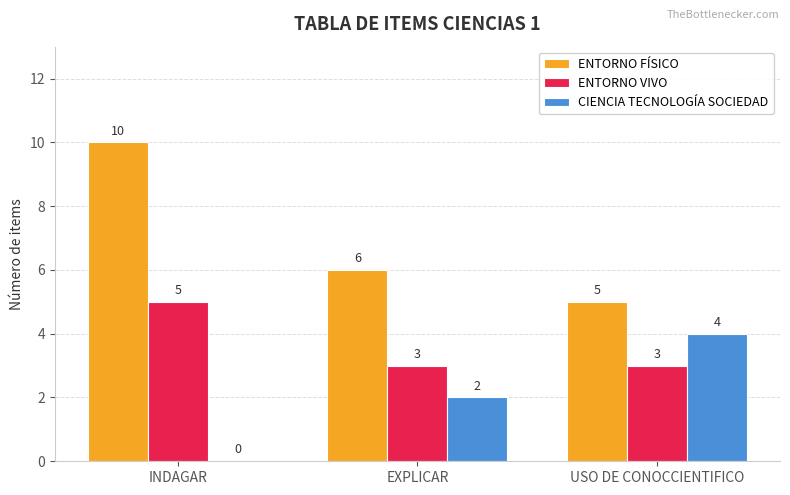

Is it true that ENTORNO FÍSICO equals 6 at EXPLICAR?

True